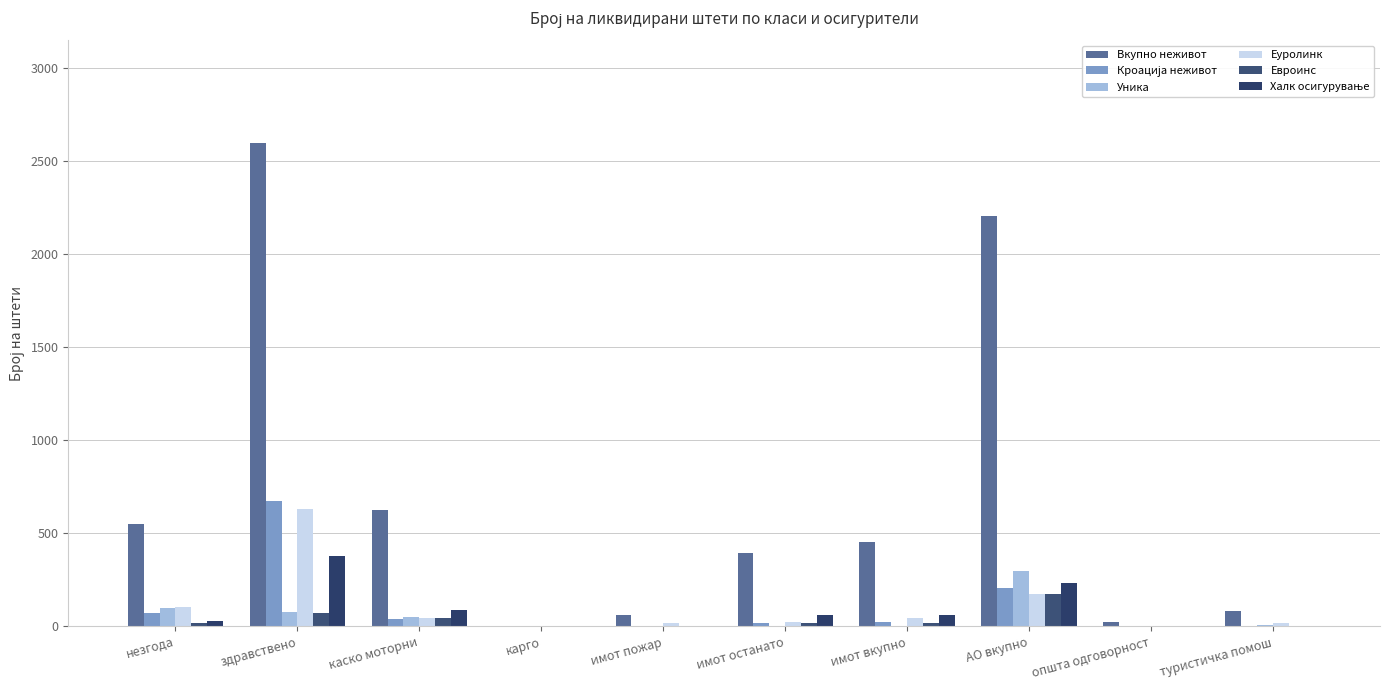

Where does the Еуролинк series first go above 44?

незгода